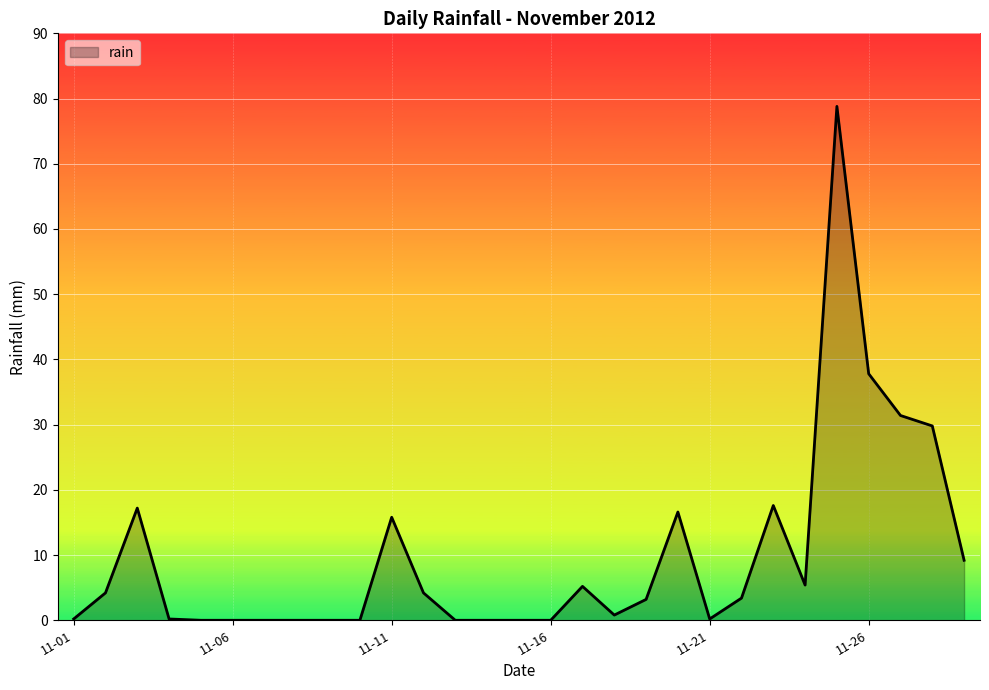

What is the greatest value displayed?

78.8